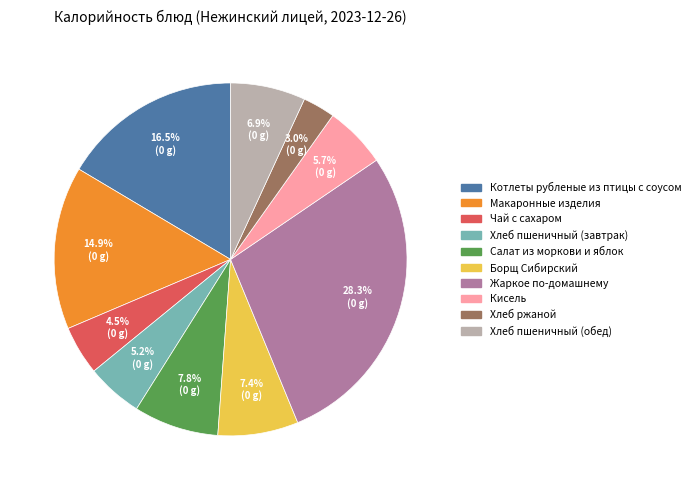

What portion of the pie excludes Хлеб пшеничный (завтрак)?

94.8%